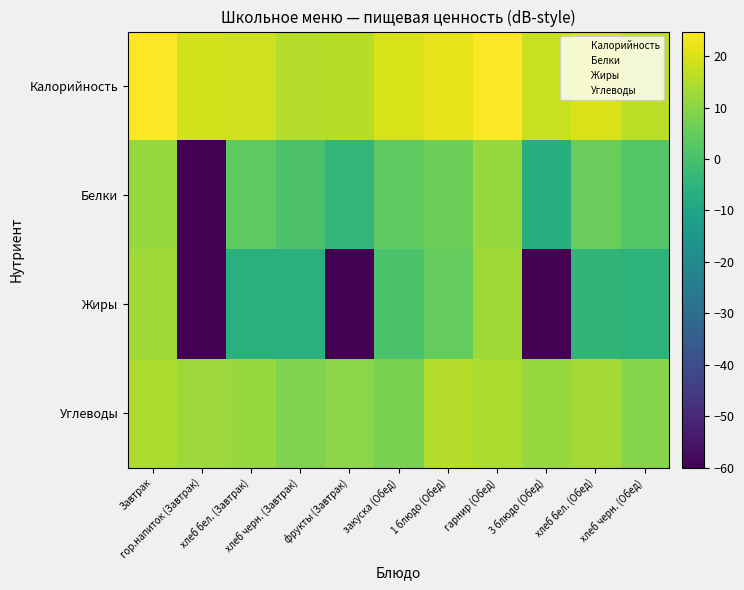

Which series has the largest range (max minus min)?

Жиры